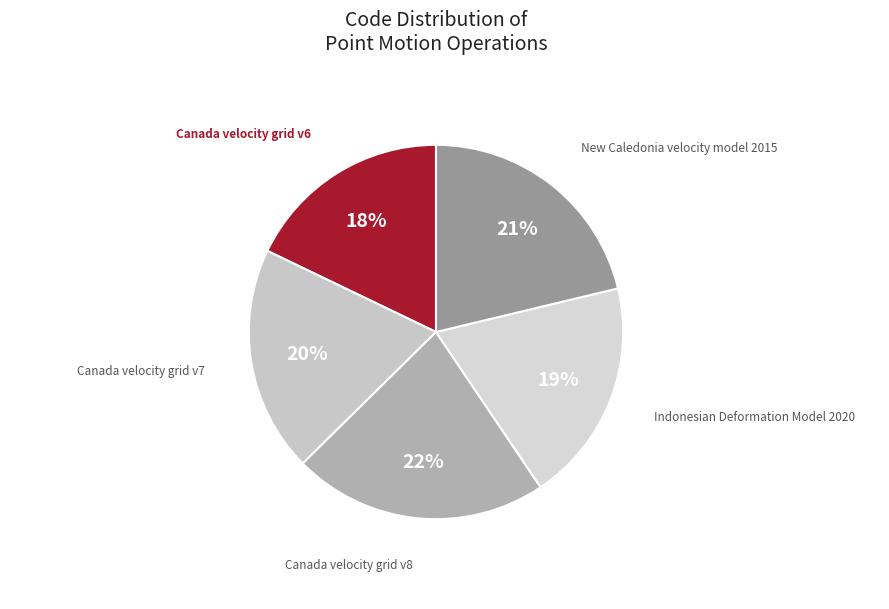

Rank the categories by value from lowest to highest.

Canada velocity grid v6, Indonesian Deformation Model 2020, Canada velocity grid v7, New Caledonia velocity model 2015, Canada velocity grid v8